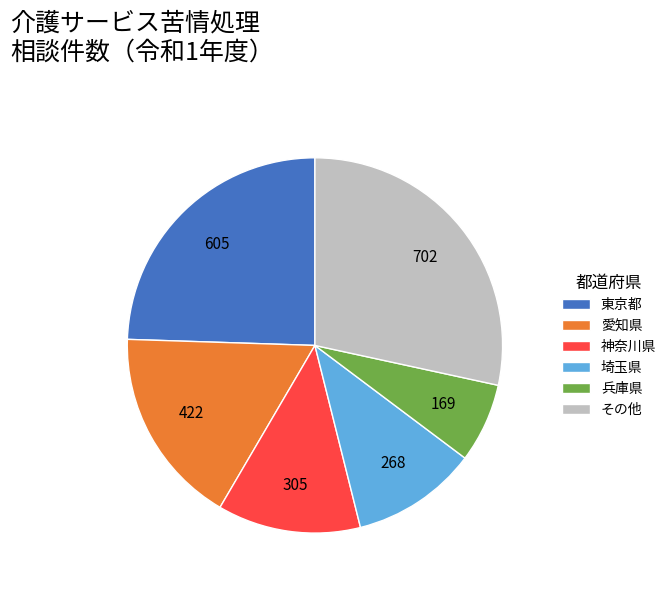

How many segments does this pie chart have?

6